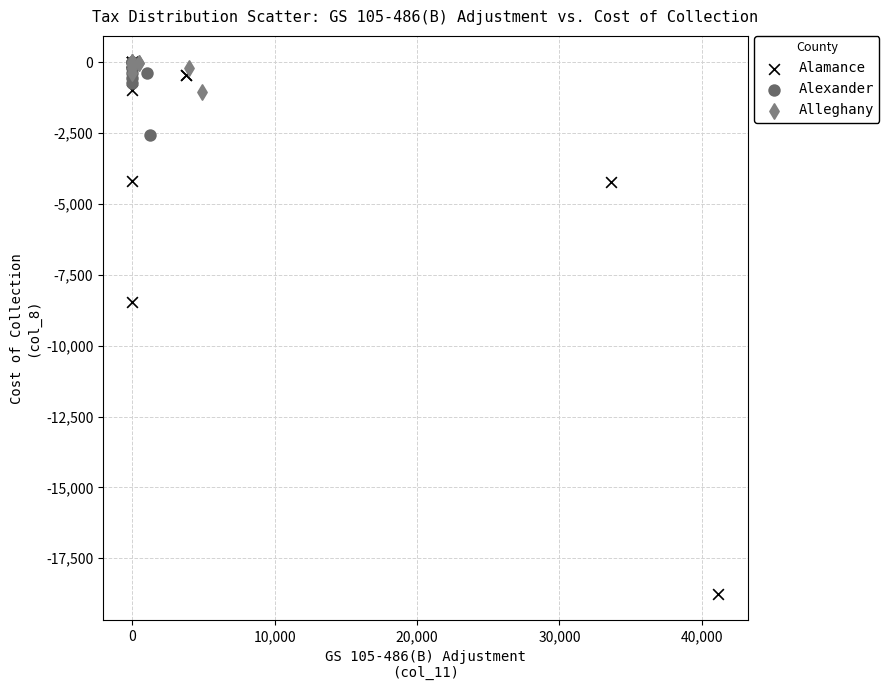

Which series reaches the minimum Y coordinate?

Alamance